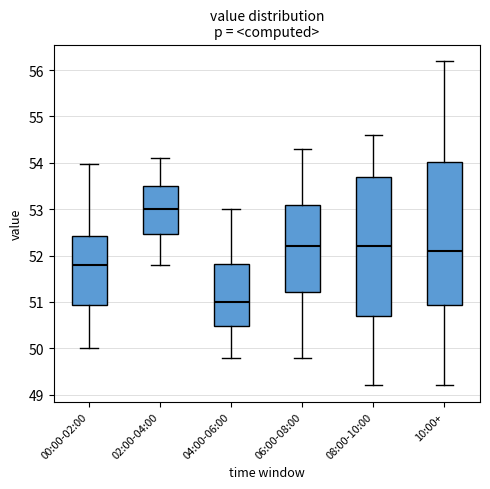

Reading left to right, transcribe this box plot: for each box, give where its median line is, the range the box spans, and where its two whiskers end, as read against the y-axis. The values are not printed on the chart, so give them approximately, as read against the axis.

00:00-02:00: median 51.8, box 50.9 to 52.4, whiskers 50.0 to 54.0
02:00-04:00: median 53.0, box 52.5 to 53.5, whiskers 51.8 to 54.1
04:00-06:00: median 51.0, box 50.5 to 51.8, whiskers 49.8 to 53.0
06:00-08:00: median 52.2, box 51.2 to 53.1, whiskers 49.8 to 54.3
08:00-10:00: median 52.2, box 50.7 to 53.7, whiskers 49.2 to 54.6
10:00+: median 52.1, box 50.9 to 54.0, whiskers 49.2 to 56.2